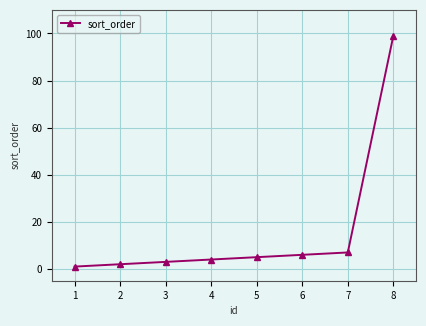

Does the chart have visible grid lines?

Yes